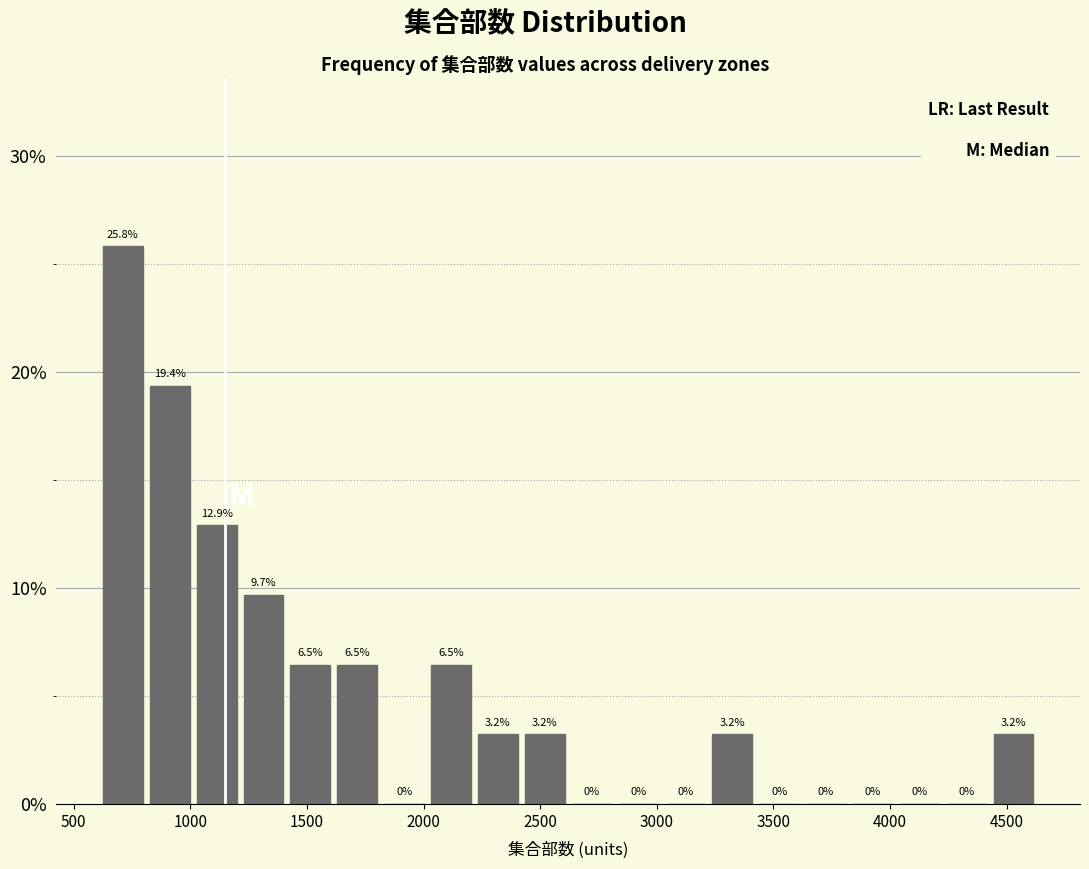

Reading left to right, transcribe this chart: for each bar, give the range it covers on the x-axis and its height. The bar edges are not printed on the chart, so give them approximately, as read against the axis.

600 to 800: 25.8
800 to 1000: 19.4
1000 to 1200: 12.9
1200 to 1400: 9.7
1400 to 1600: 6.5
1600 to 1800: 6.5
1800 to 2000: 0.0
2000 to 2200: 6.5
2200 to 2400: 3.2
2400 to 2600: 3.2
2600 to 2800: 0.0
2800 to 3000: 0.0
3000 to 3200: 0.0
3200 to 3400: 3.2
3400 to 3650: 0.0
3650 to 3850: 0.0
3850 to 4050: 0.0
4050 to 4250: 0.0
4250 to 4450: 0.0
4450 to 4650: 3.2